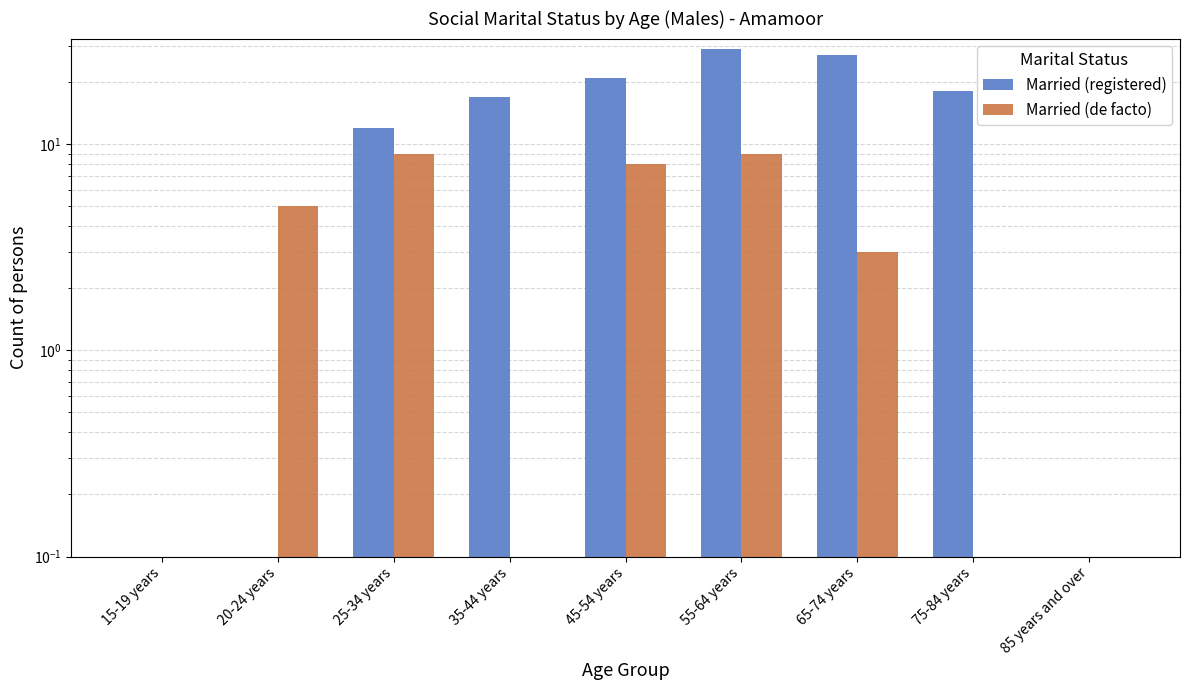

Is it true that Married (de facto) equals 5 at 85 years and over?

False